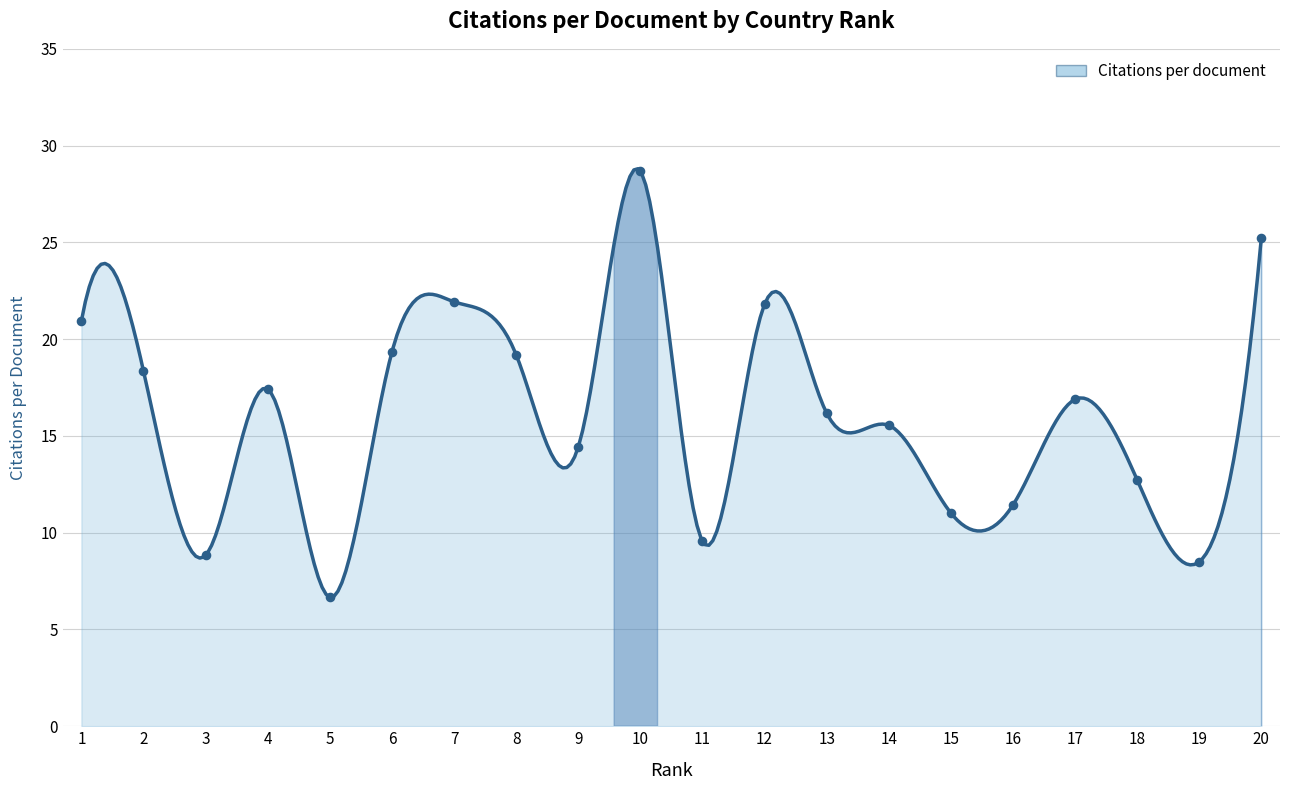

What is the ratio of the value at 7 to the value at 17?

1.3